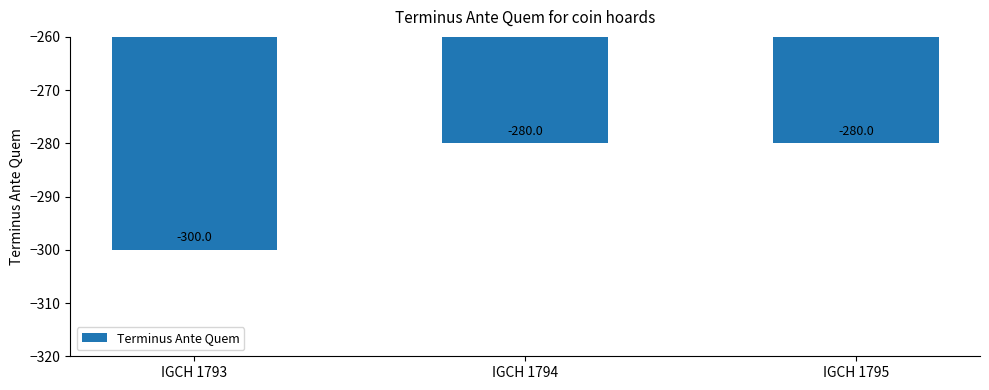

What is the smallest value displayed?

-300